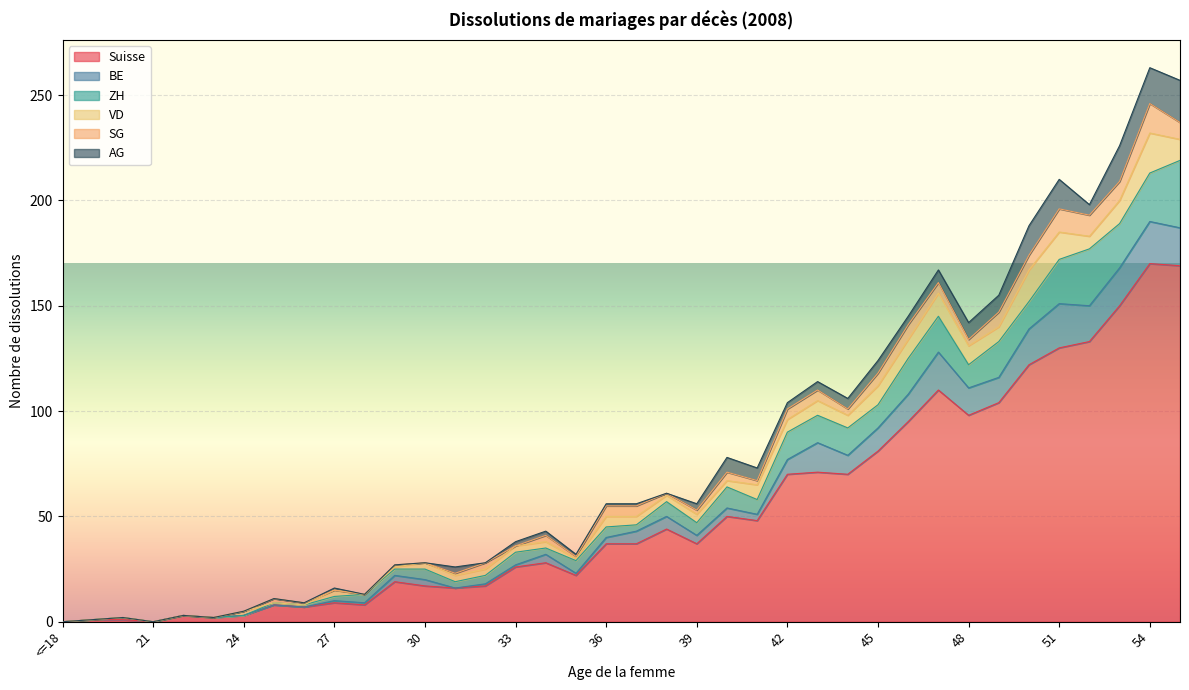

How many lines are shown in the chart?

6